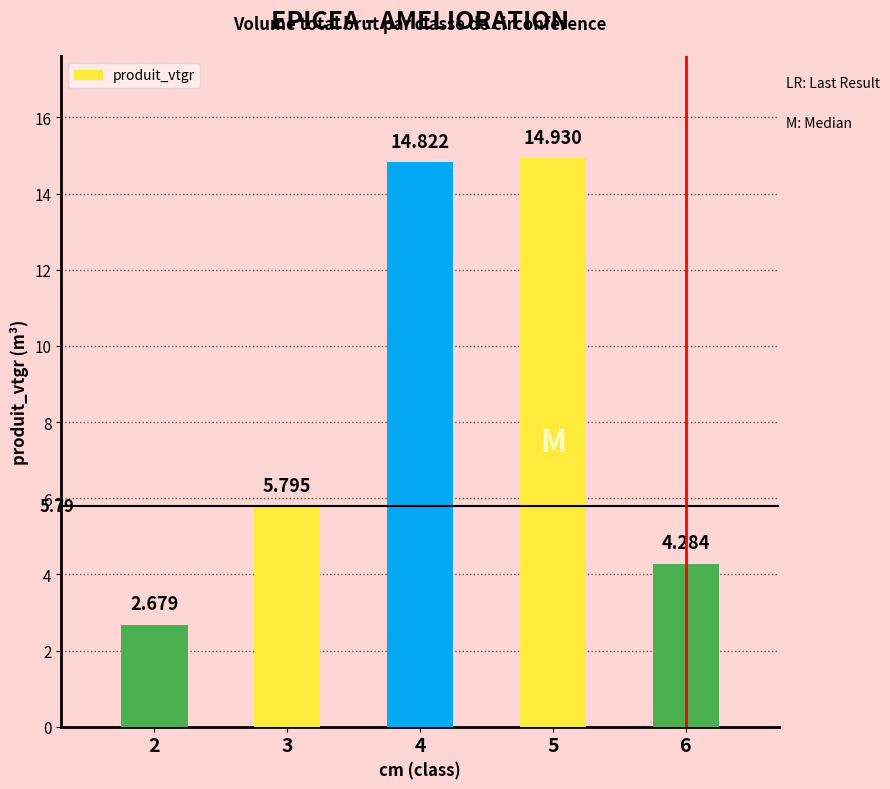

Which category has the lowest value across all series?

2